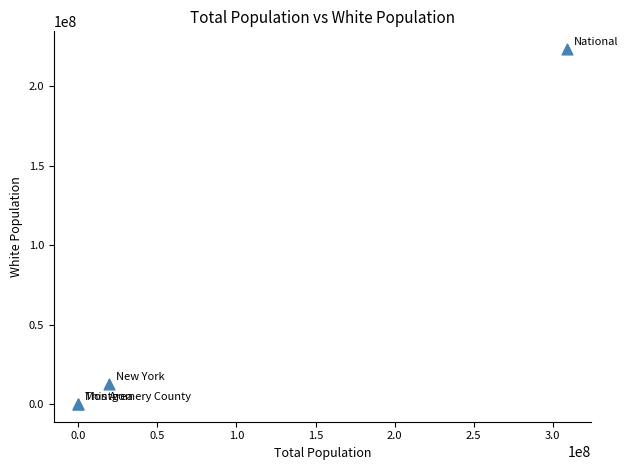

What Y value in the scatter plot is closest to 111778416?

12740974